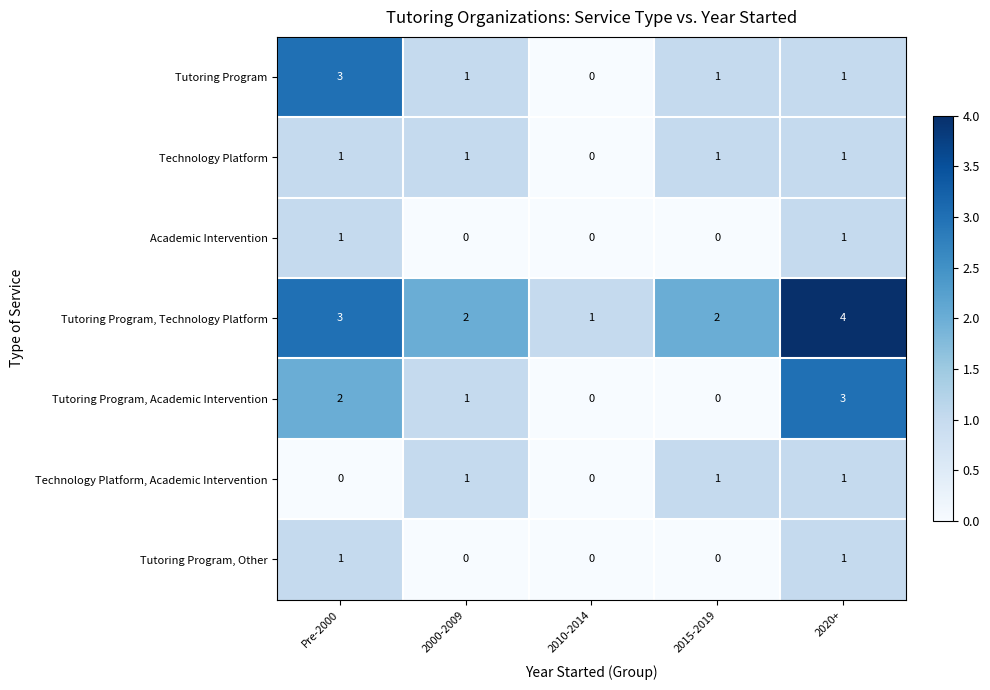

True or false: Tutoring Program, Other has a value of 0 at 2000-2009.

True